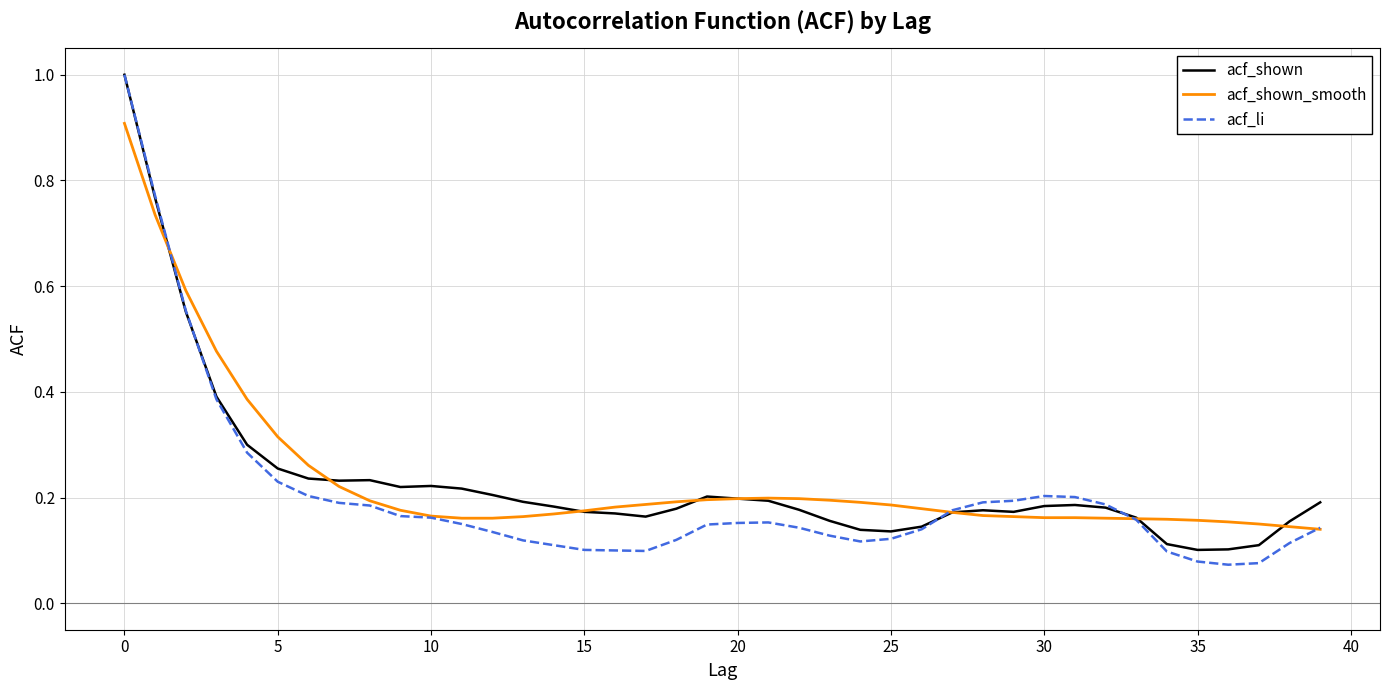

What is the highest value of the acf_li series?

1.0